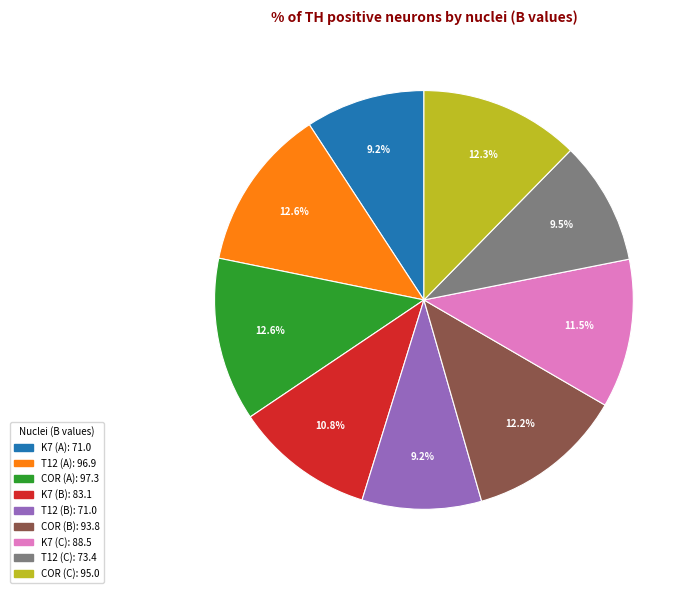

Is there any slice that represents more than half of the pie?

No